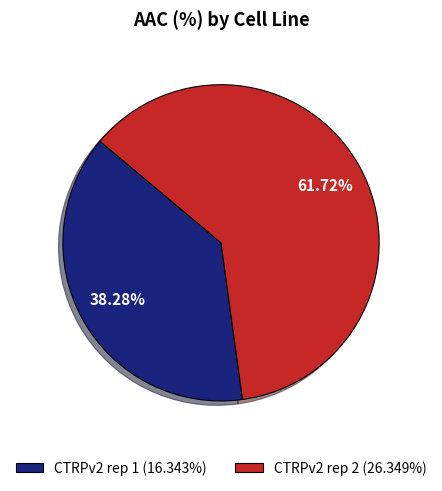

Do CTRPv2 rep 1 and CTRPv2 rep 2 together represent more than half of the pie?

Yes